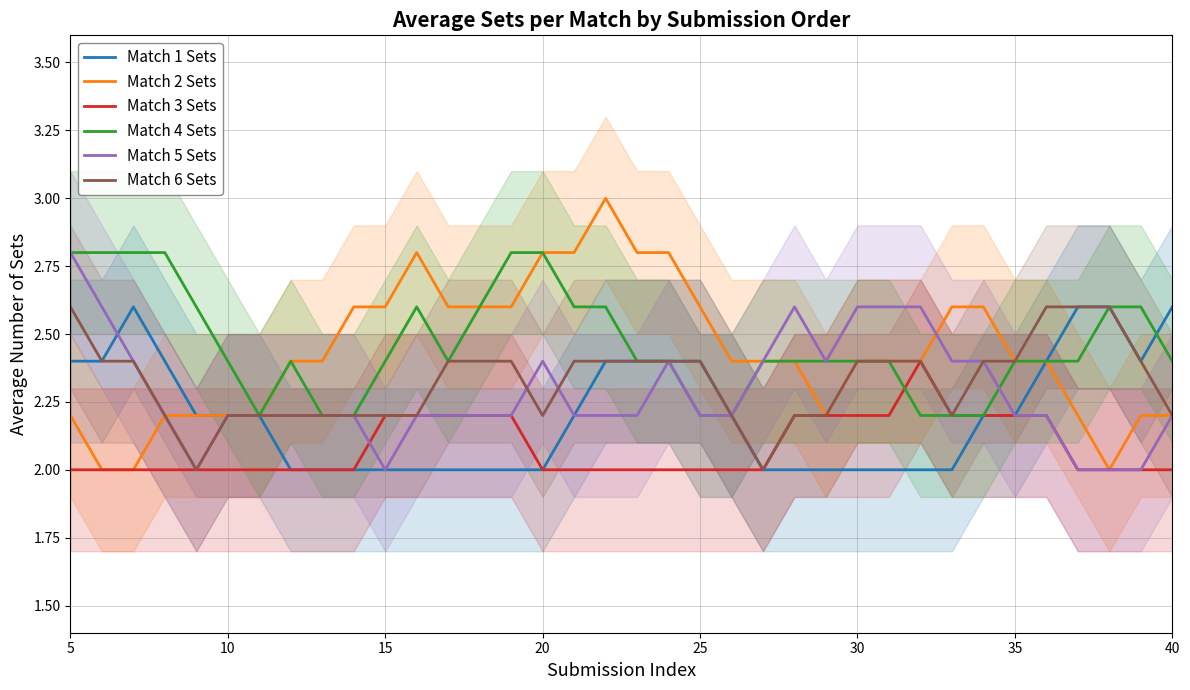

Is it true that Match 5 Sets equals 1.0 at 30?

False